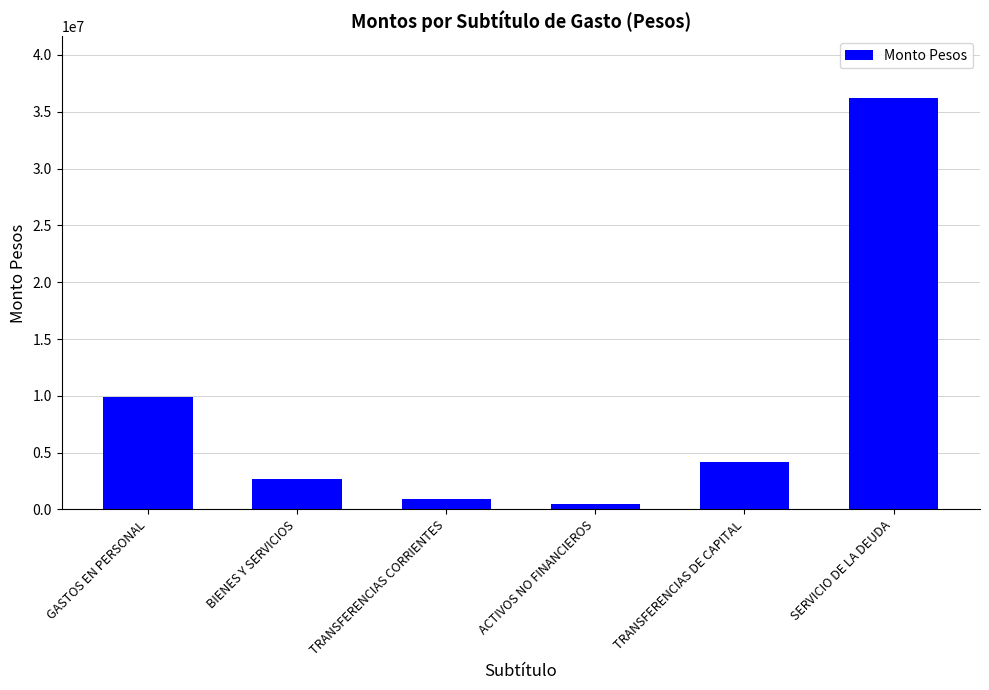

What is the difference between the values at GASTOS EN PERSONAL and SERVICIO DE LA DEUDA?

26327958